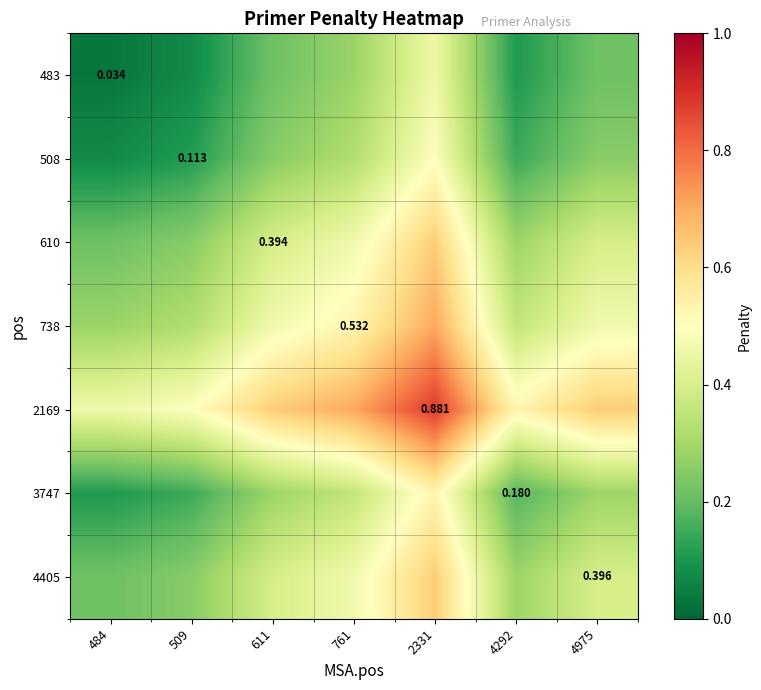

What is the average value of the 3747 series?

0.3